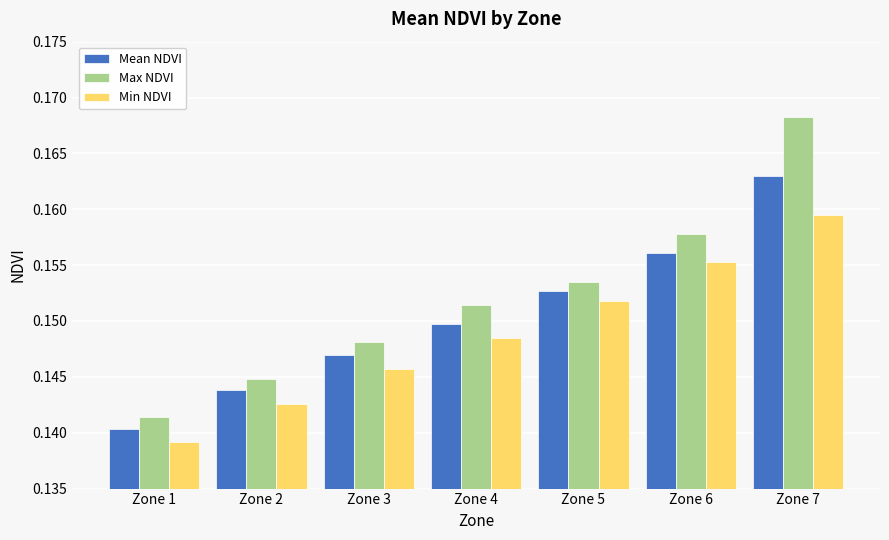

The value of Max NDVI at Zone 6 is 0.1. True or false?

False